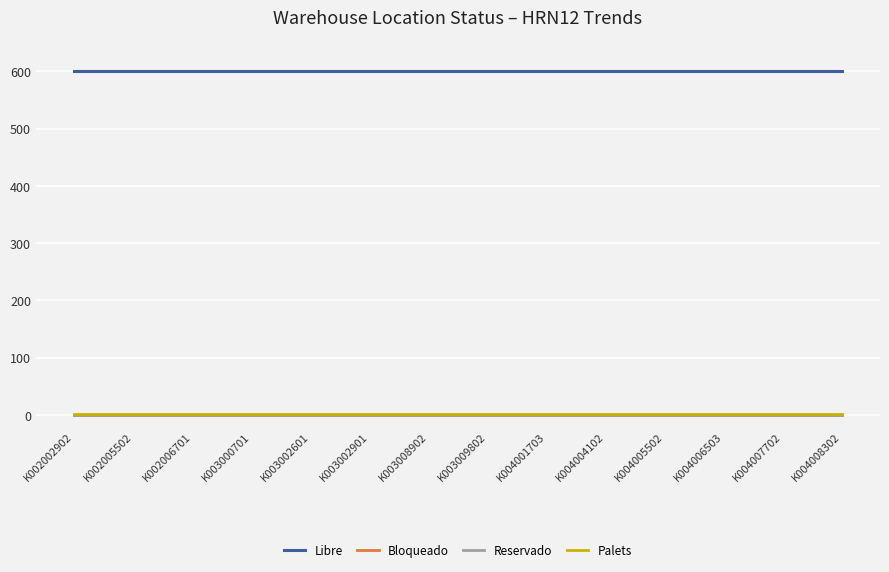

Is this an area chart (filled region under the line)?

No